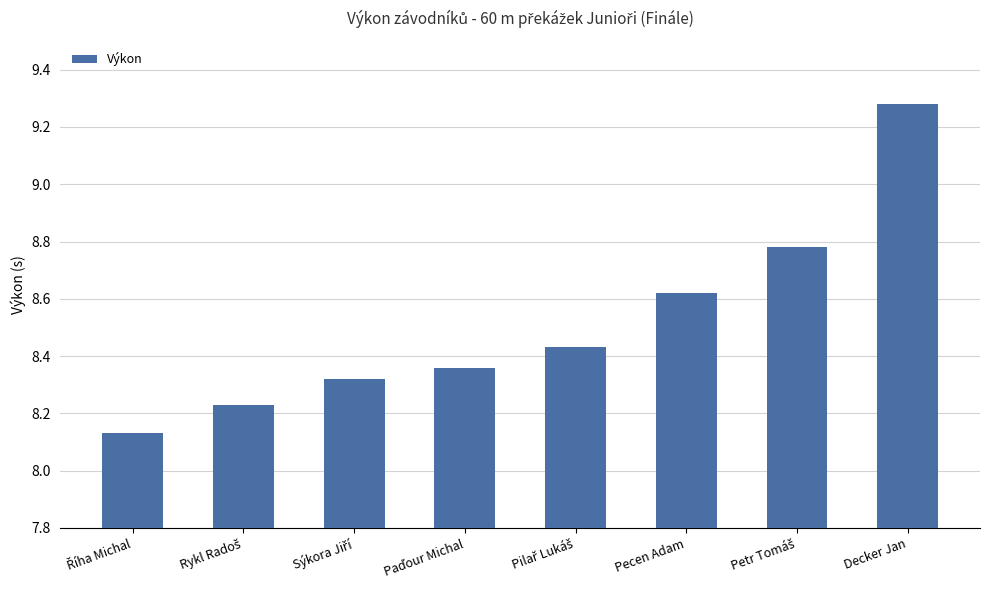

Which label corresponds to the largest value in the chart?

Decker Jan